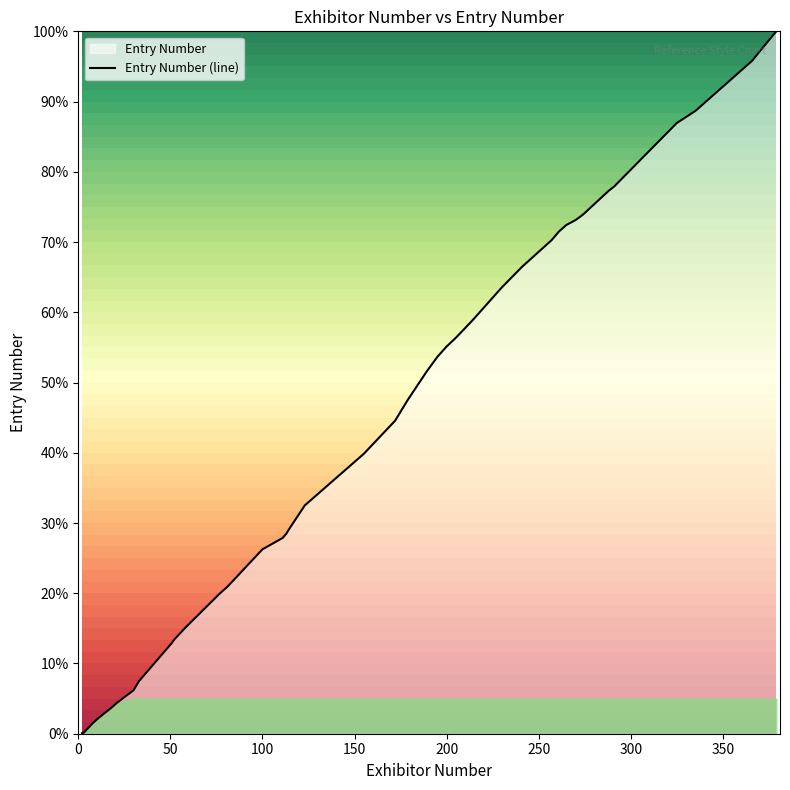

What is the maximum value shown in the chart?

100.0